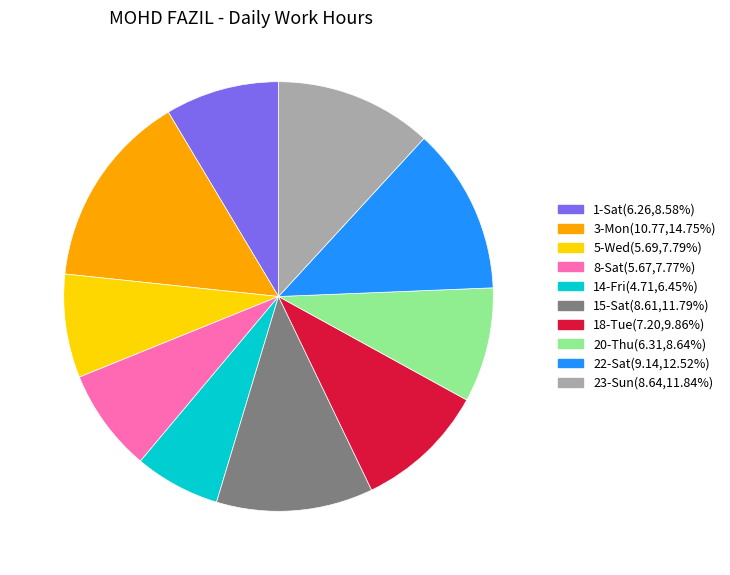

Approximately how many times larger is the value at 3-Mon(10.77,14.75%) compared to 14-Fri(4.71,6.45%)?

2.3